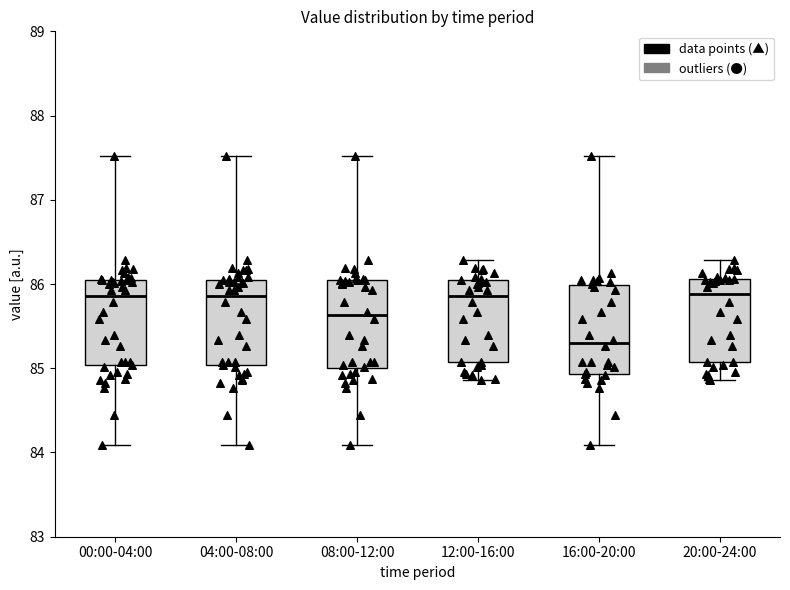

Reading left to right, read every box against the y-axis: the position of its median line, the range the box covers, and the ends of its whiskers. The values are not printed on the chart, so give them approximately, as read against the axis.

00:00-04:00: median 85.9, box 85.0 to 86.1, whiskers 84.1 to 87.5
04:00-08:00: median 85.9, box 85.0 to 86.1, whiskers 84.1 to 87.5
08:00-12:00: median 85.6, box 85.0 to 86.1, whiskers 84.1 to 87.5
12:00-16:00: median 85.9, box 85.1 to 86.0, whiskers 84.9 to 86.3
16:00-20:00: median 85.3, box 84.9 to 86.0, whiskers 84.1 to 87.5
20:00-24:00: median 85.9, box 85.1 to 86.1, whiskers 84.9 to 86.3